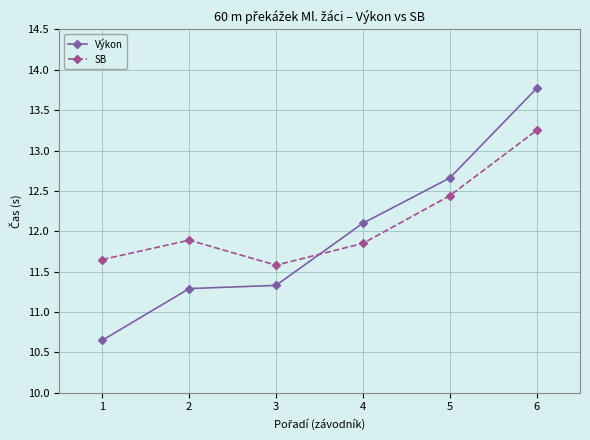

Where do SB and Výkon first cross each other?

3 and 4